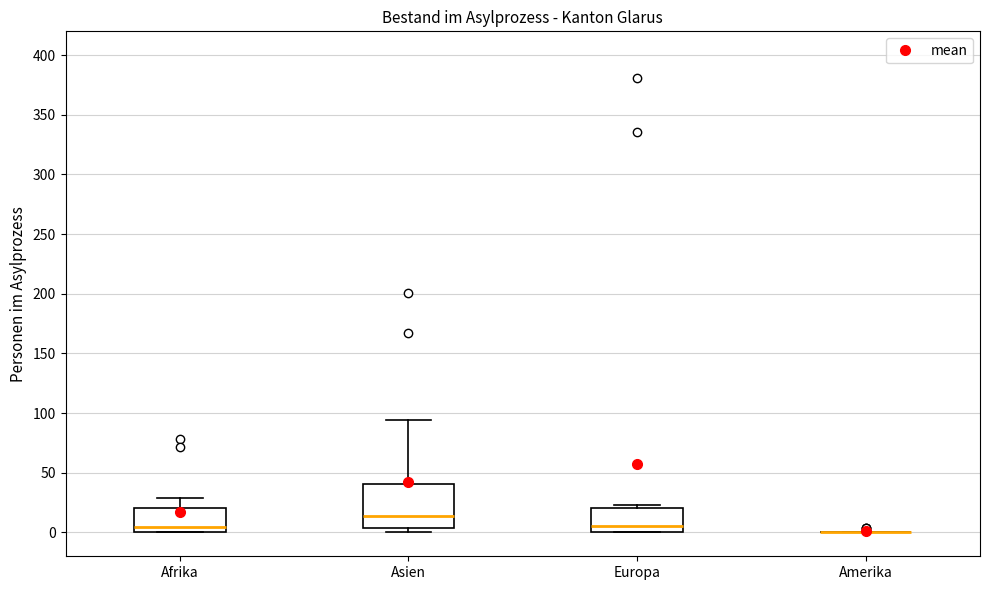

Reading left to right, read every box against the y-axis: the position of its median line, the range the box covers, and the ends of its whiskers. The values are not printed on the chart, so give them approximately, as read against the axis.

Afrika: median 5, box 0 to 20, whiskers 0 to 30
Asien: median 15, box 5 to 40, whiskers 0 to 95
Europa: median 5, box 0 to 20, whiskers 0 to 25
Amerika: box collapsed to a line at 0, whiskers 0 to 0